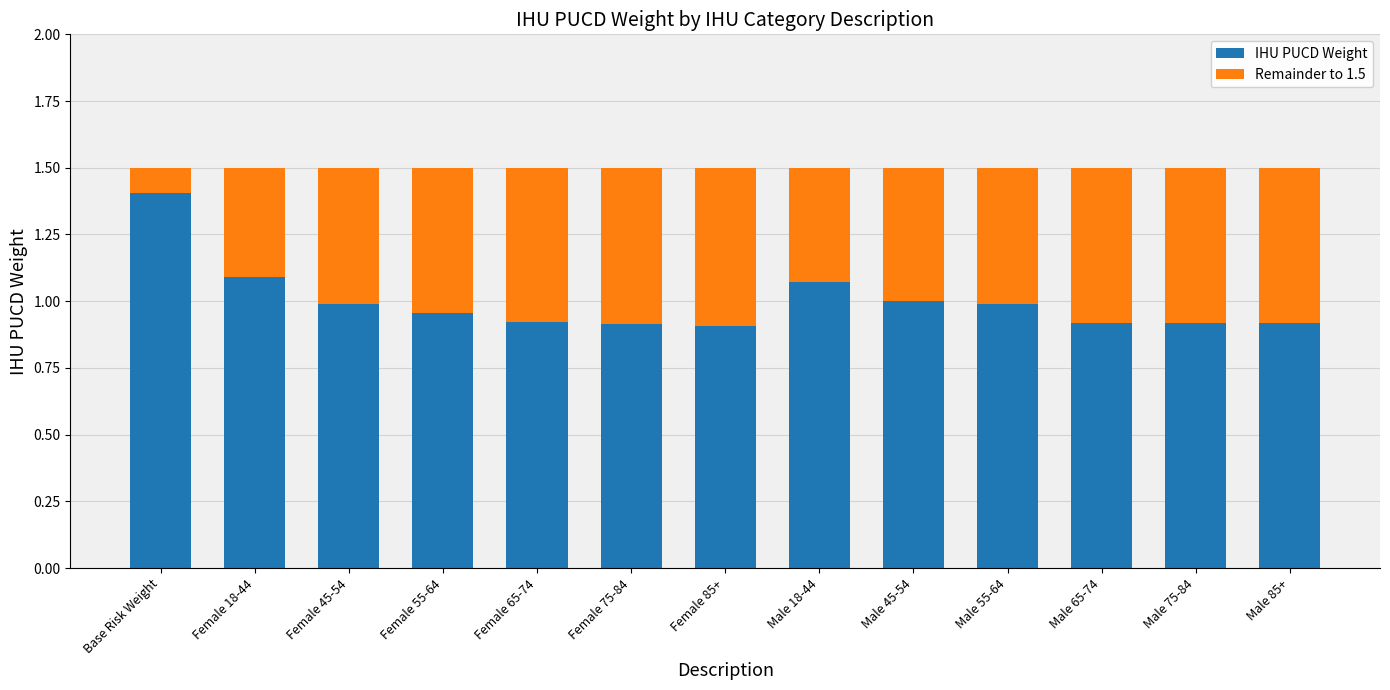

What is the total value across all series at Base Risk Weight?

1.5